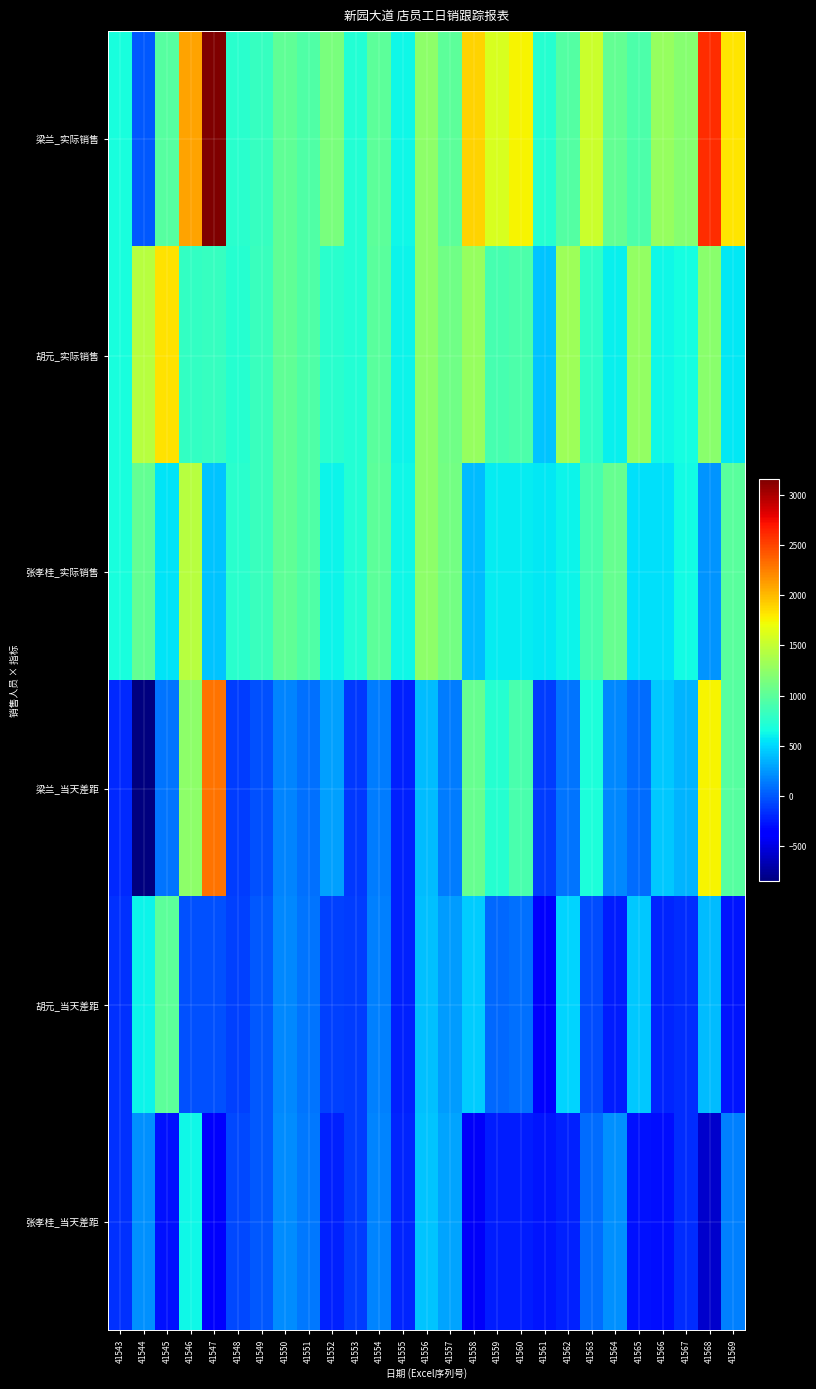

Count the number of categories in the chart.

27